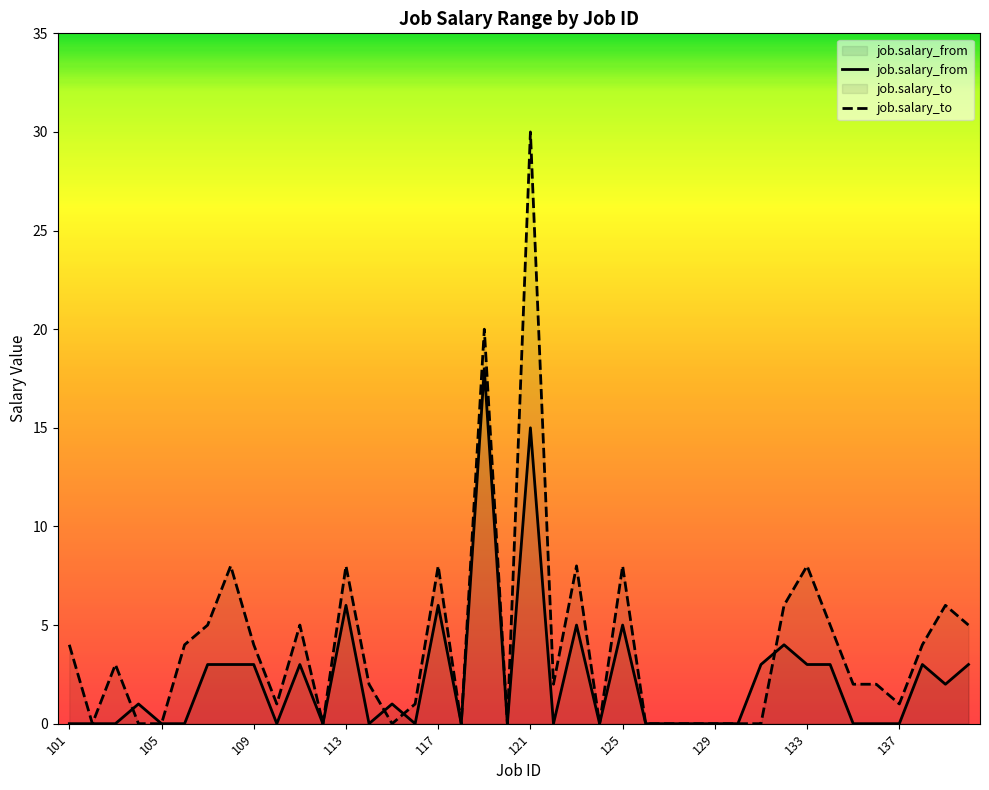

Count the number of categories in the chart.

40